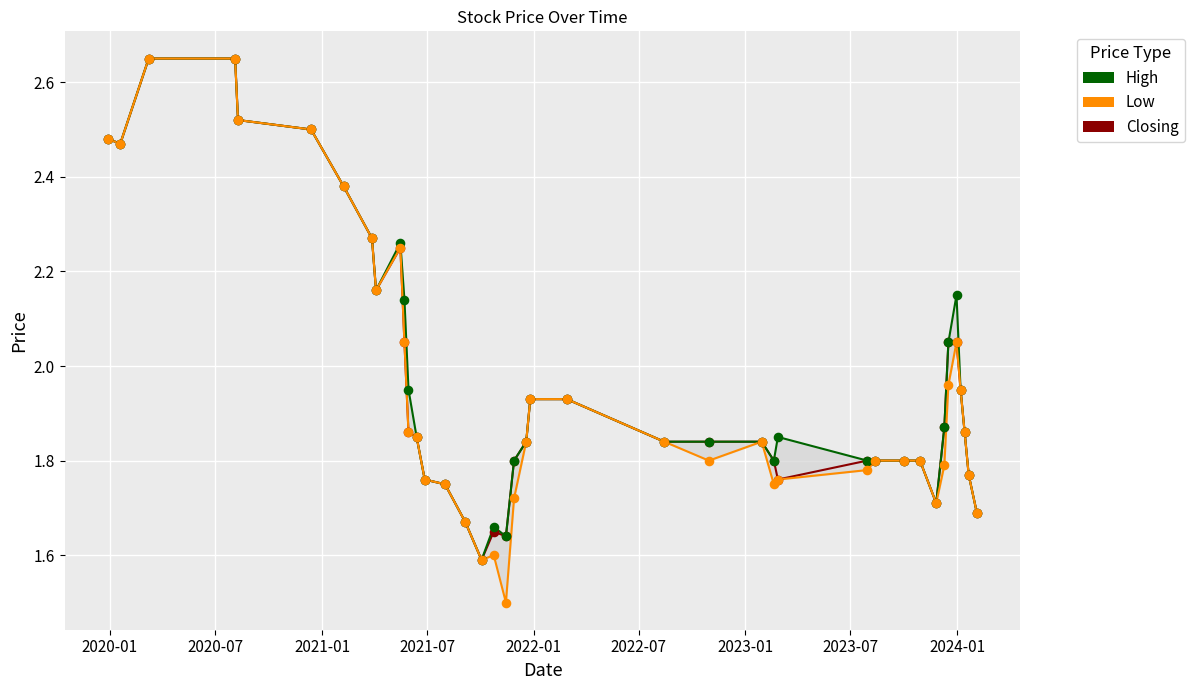

Is the value of Low at 2020-07 greater than the value of High at 25?

Yes